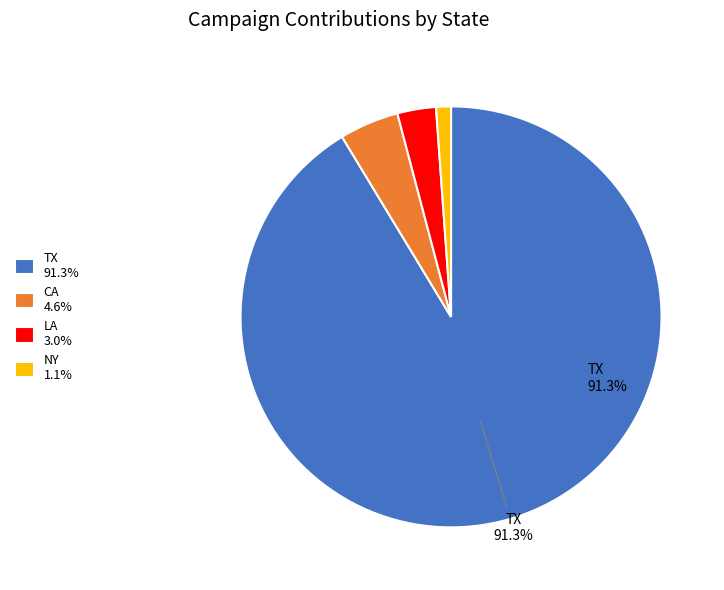

Combined, do CA 4.6% and TX 91.3% account for over 50%?

Yes